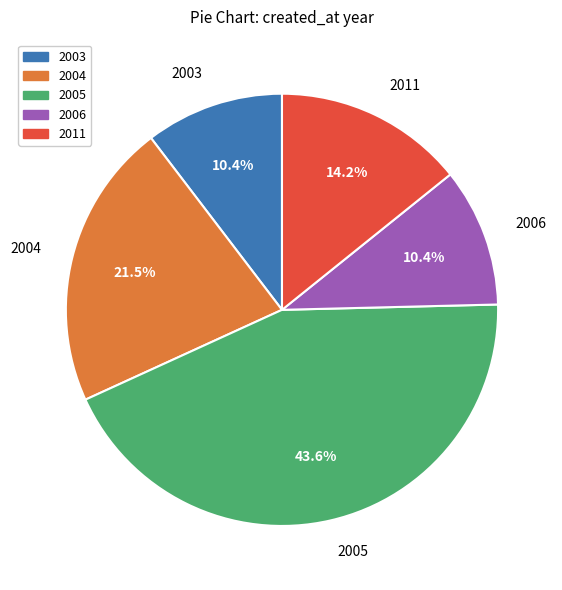

Does 2003 account for over 50% of the chart?

No